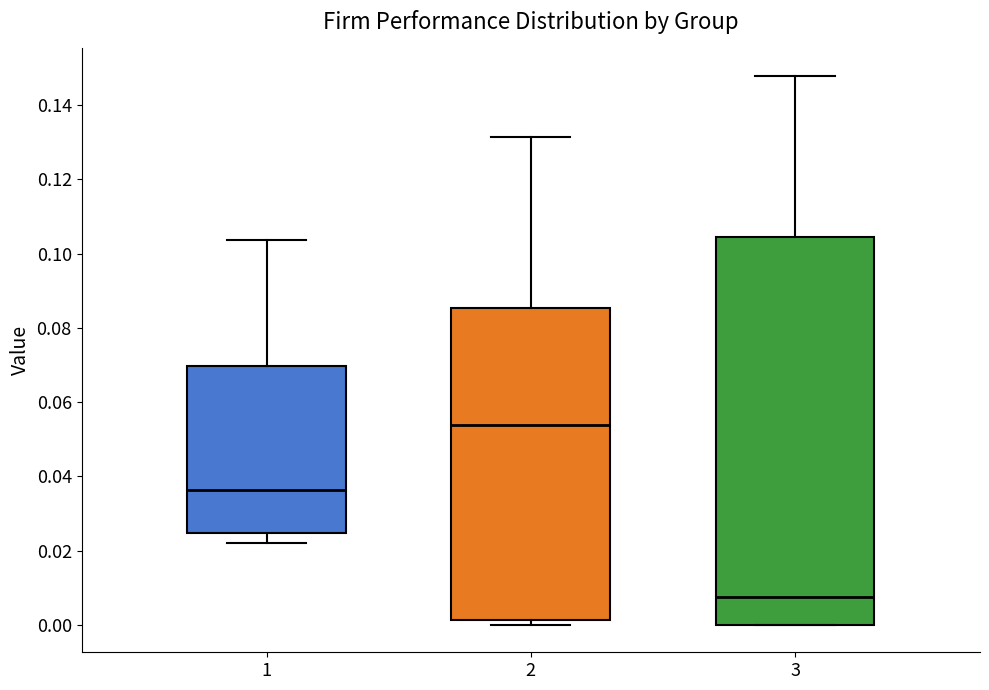

Reading left to right, transcribe this box plot: for each box, give where its median line is, the range the box spans, and where its two whiskers end, as read against the y-axis. The values are not printed on the chart, so give them approximately, as read against the axis.

1: median 0.036, box 0.024 to 0.070, whiskers 0.022 to 0.104
2: median 0.054, box 0.002 to 0.086, whiskers 0.000 to 0.132
3: median 0.008, box 0.000 to 0.104, whiskers 0.000 to 0.148